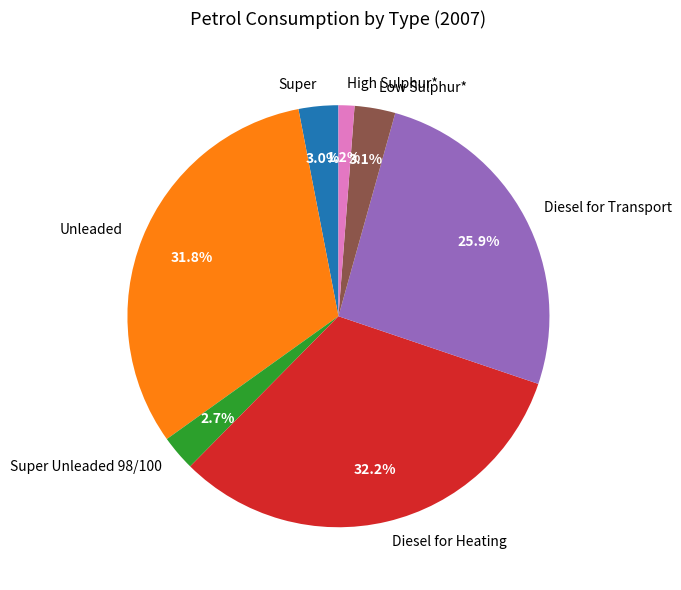

Count the number of slices in the pie.

7